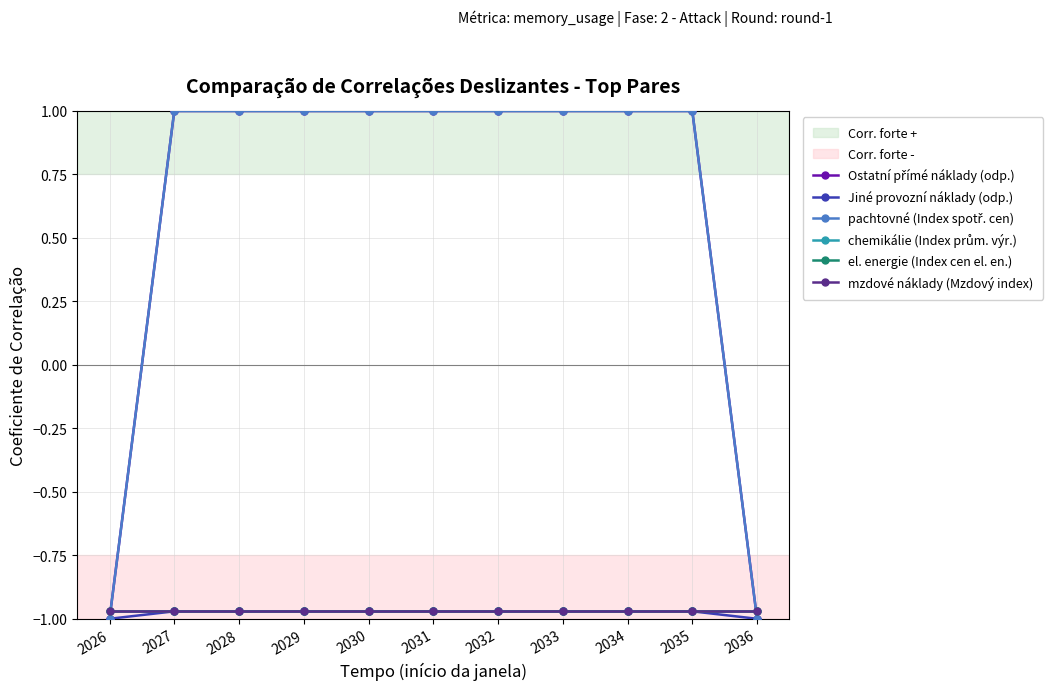

Is this an area chart (filled region under the line)?

No